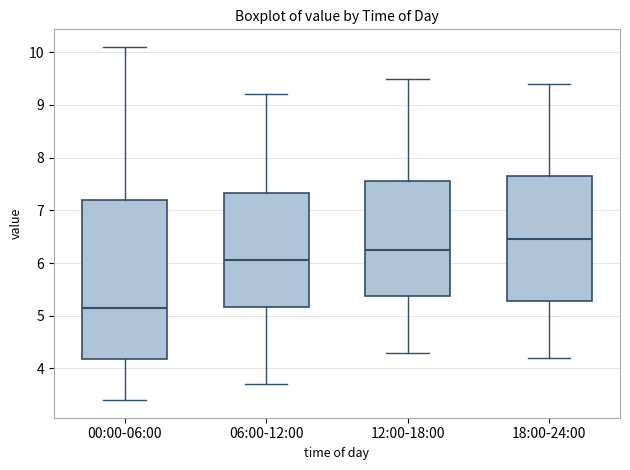

Which box is the tallest, from its lower edge to its upper edge?

00:00-06:00